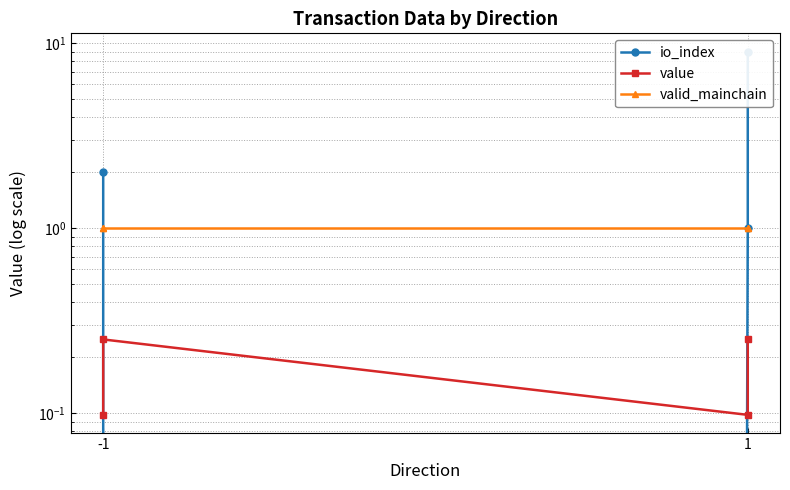

Is it true that value equals 0.3 at 1?

False